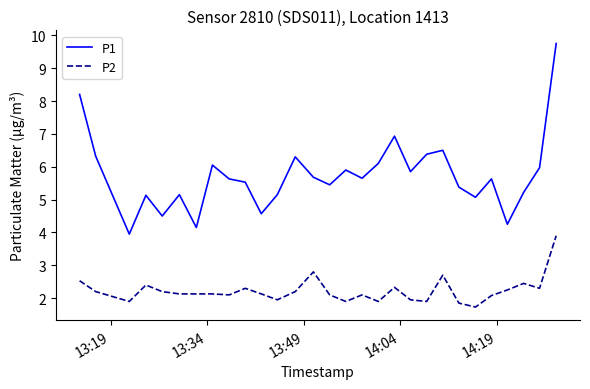

What is the difference between the maximum and minimum values in the P1 series?

5.8